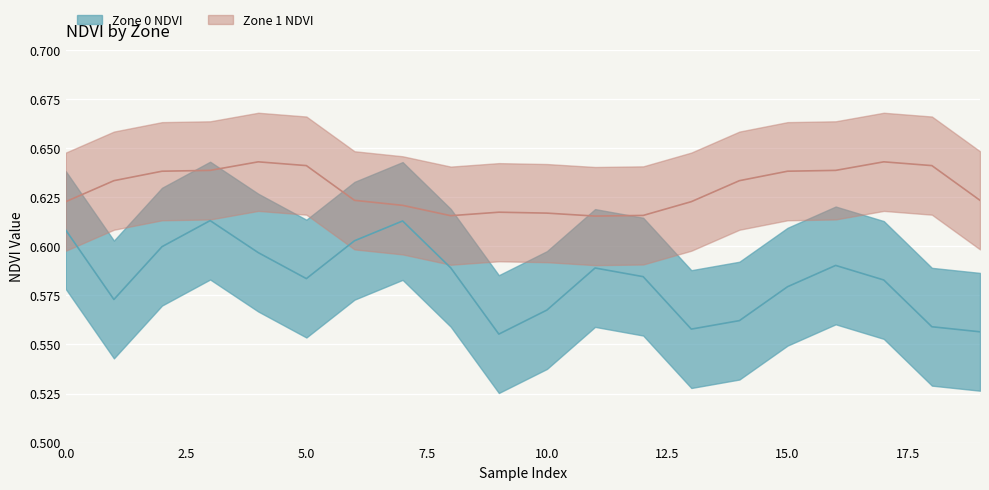

What are all the series names shown in the legend?

Zone 0 NDVI, Zone 1 NDVI